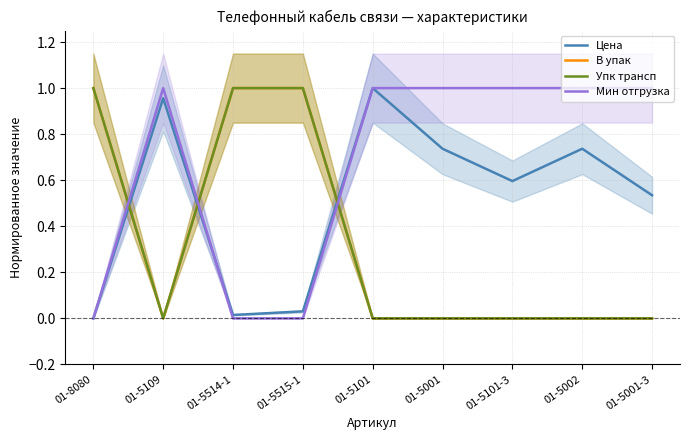

What is the value of the Цена point at the 2nd from the left?

1.0